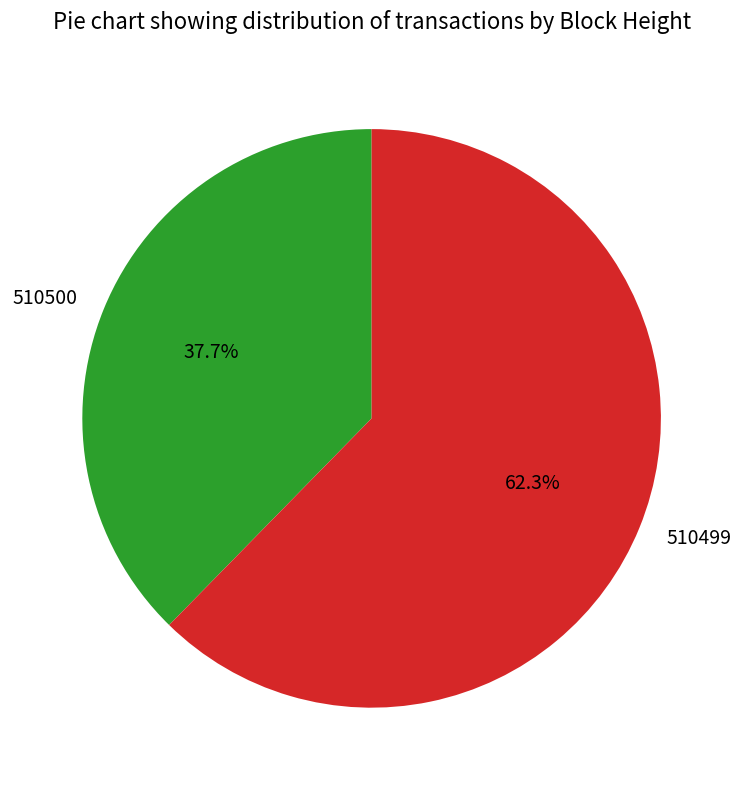

Is it true that 510500 is 38% of the pie?

True